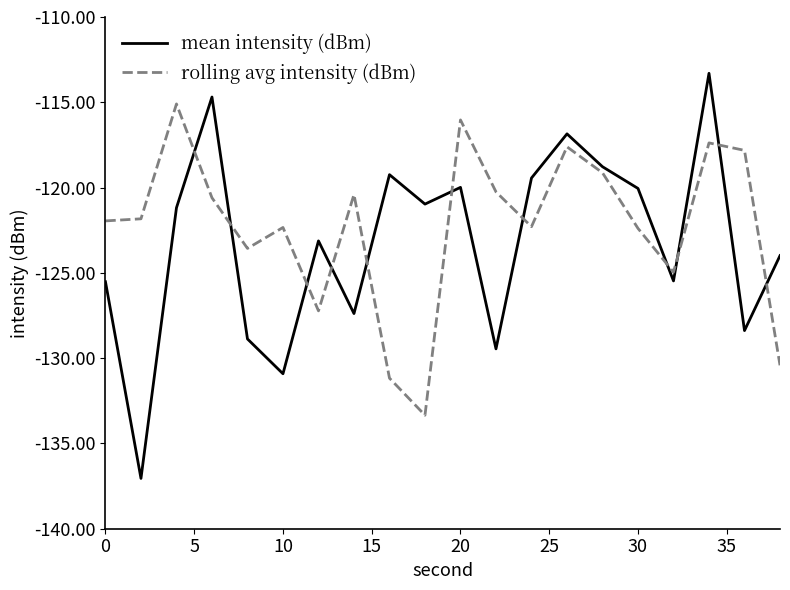

True or false: mean intensity (dBm) has more than 0 interior local peaks.

True